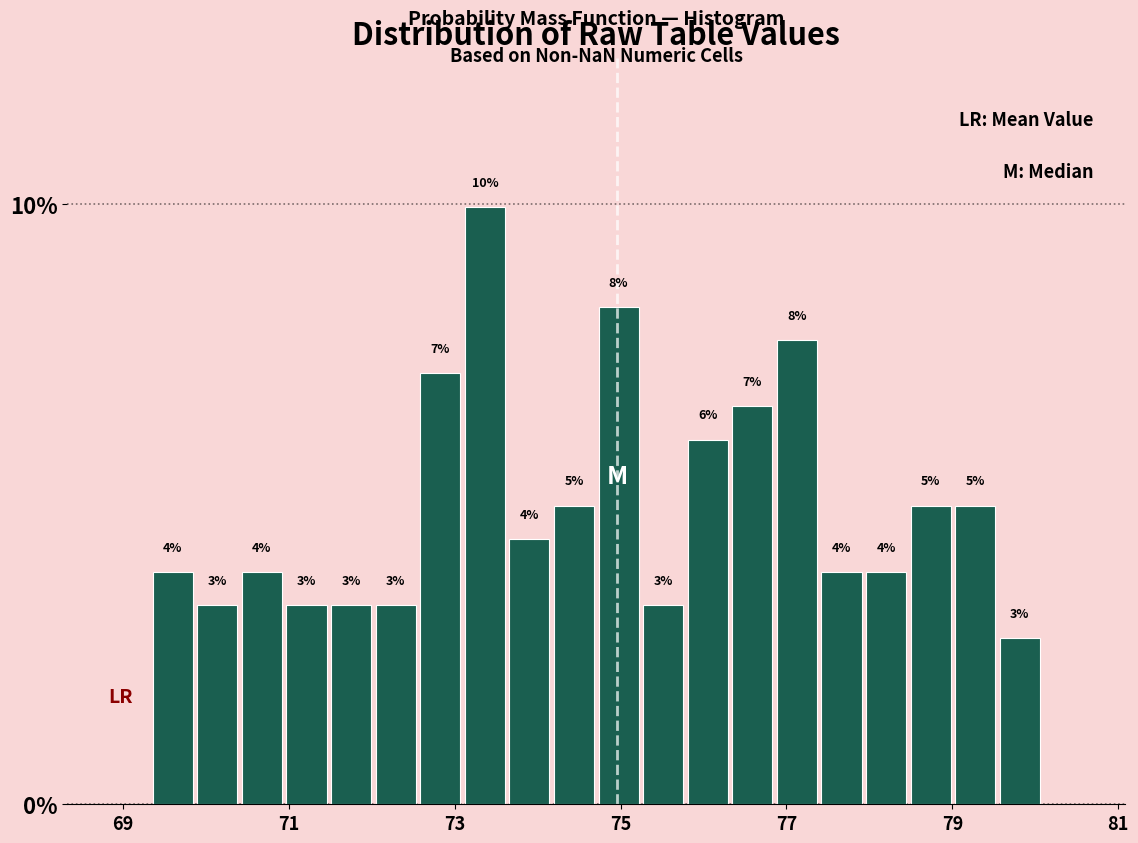

Around what value on the x-axis is the tallest bar? Give the approximate position of its centre, as read against the axis.

73.4